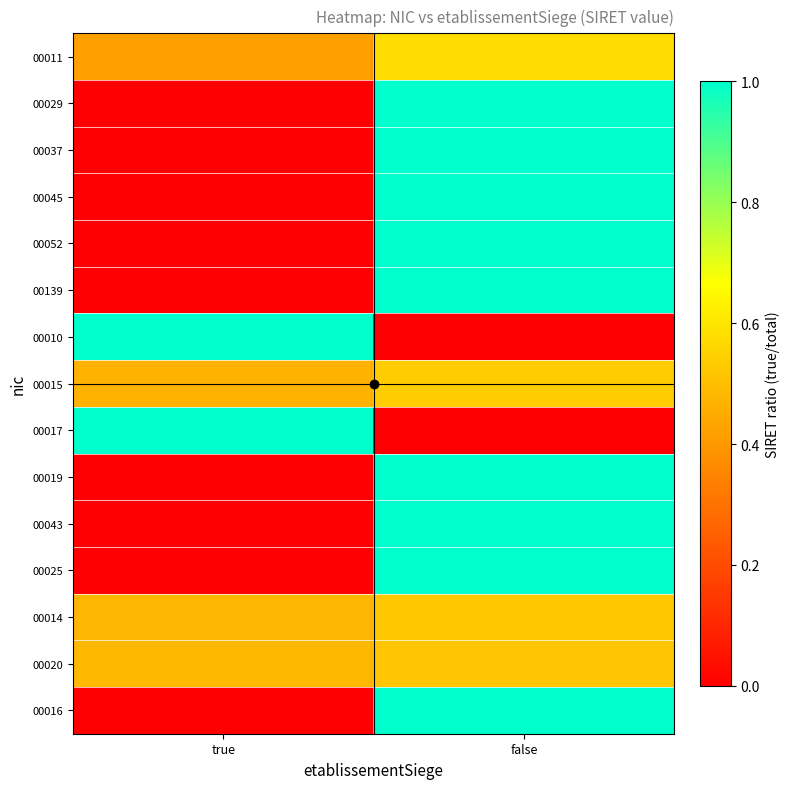

Between true and false, which is larger?

false